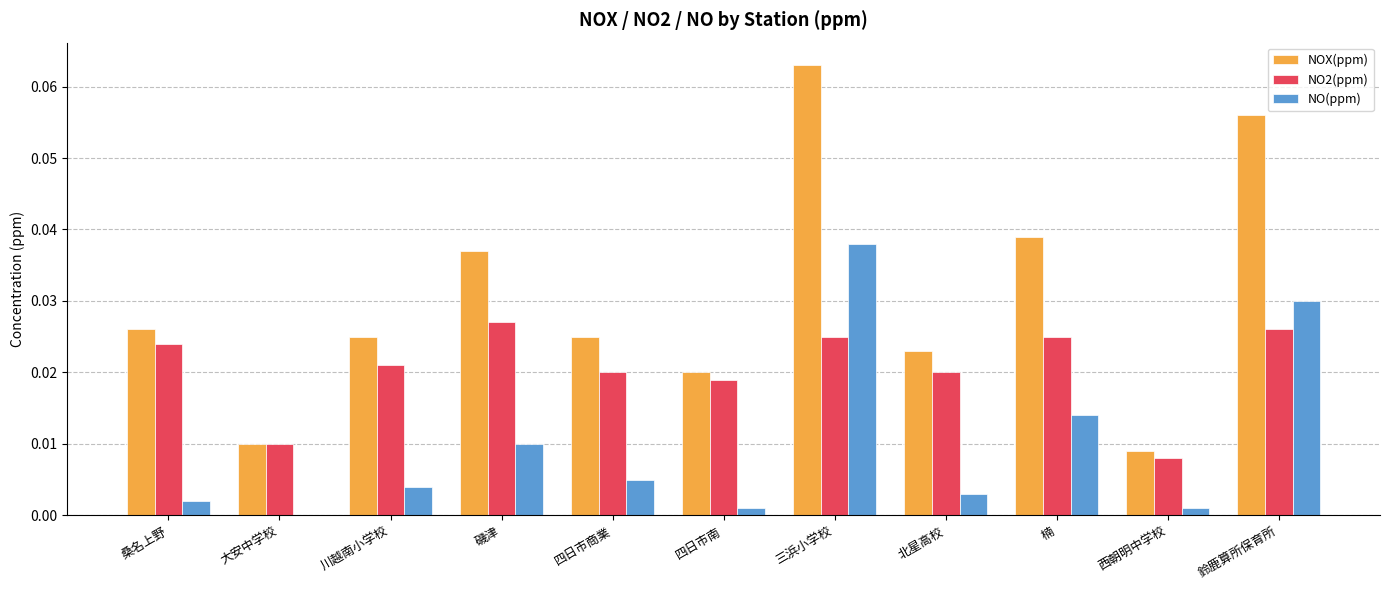

At which category is the sum across all series the highest?

三浜小学校